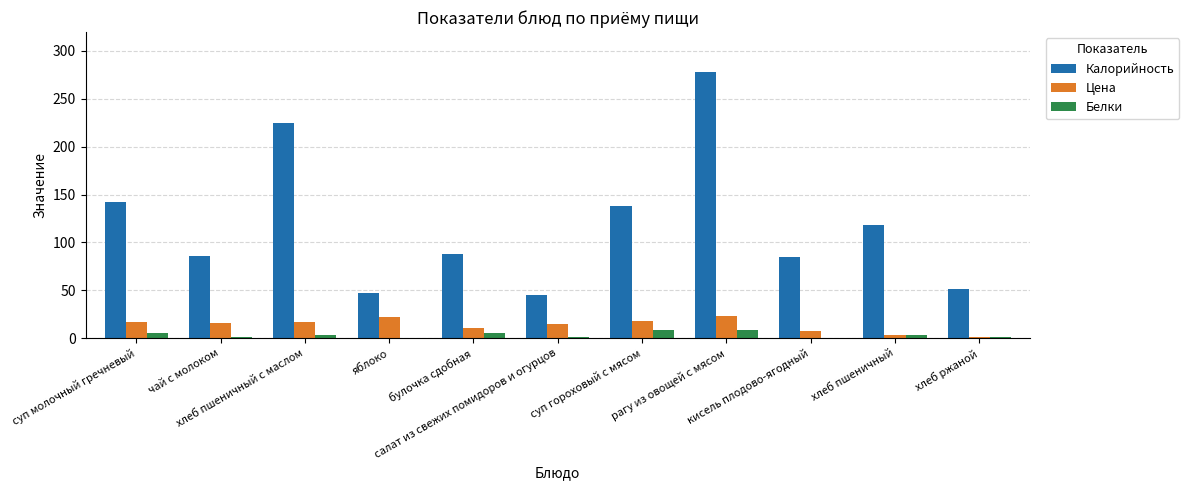

How many data points does each series have?

11